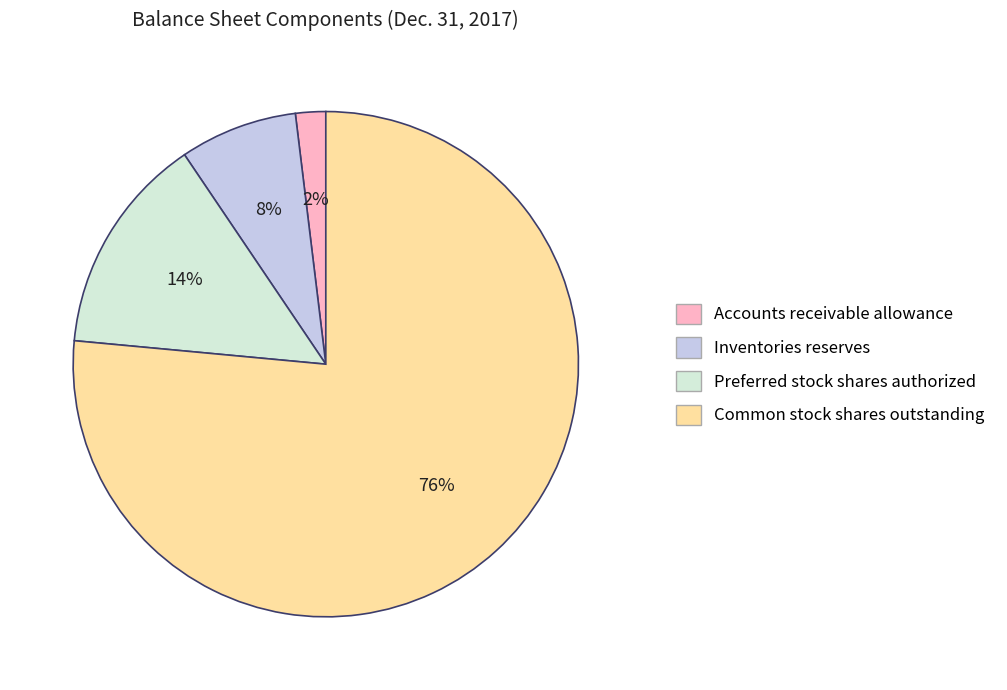

Between Accounts receivable allowance and Common stock shares outstanding, which is larger?

Common stock shares outstanding